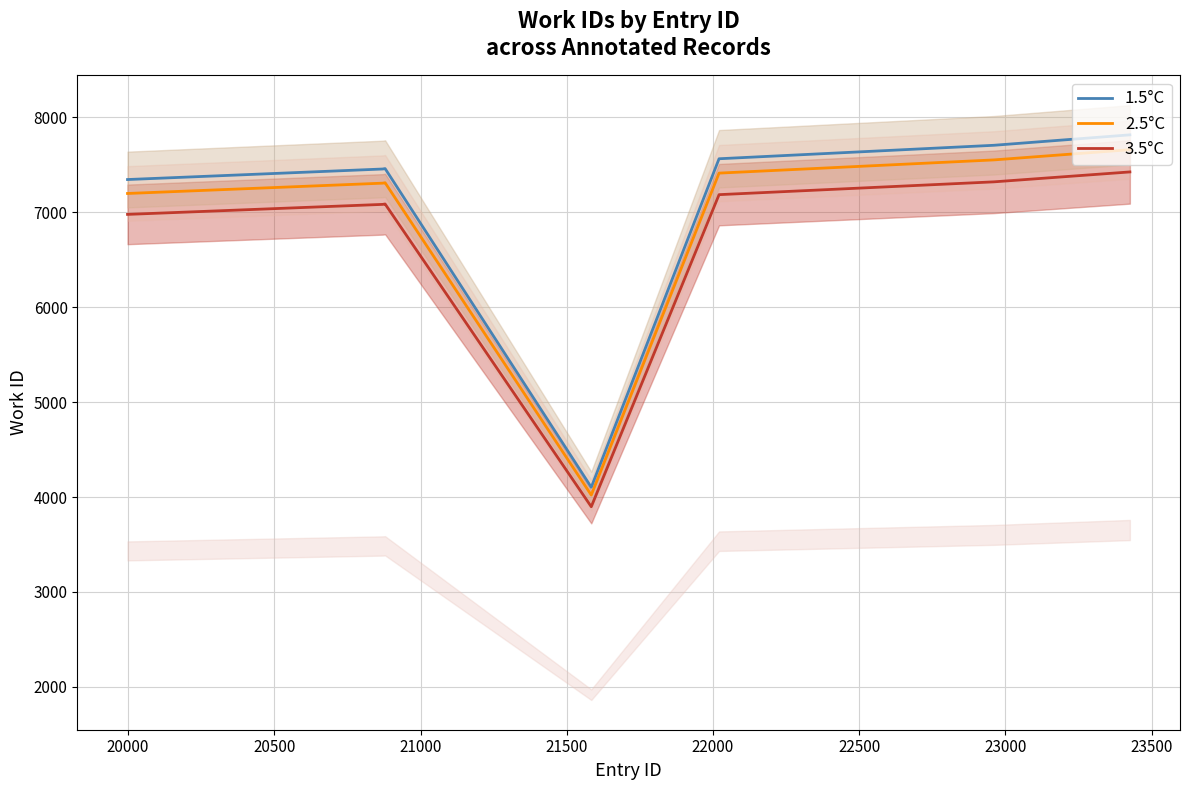

What is the difference between the maximum and second lowest values in the 3.5°C series?

447.4